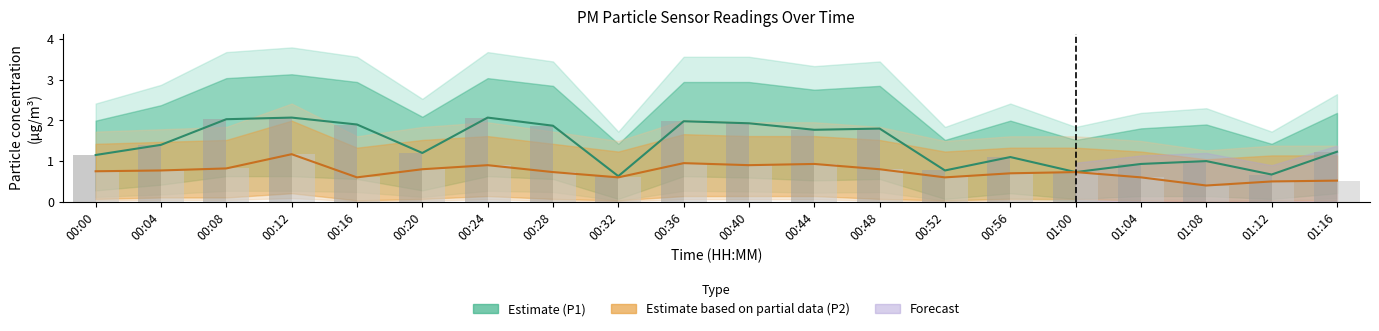

List the series in order of their peak value, highest first.

P1 raw, P2 raw